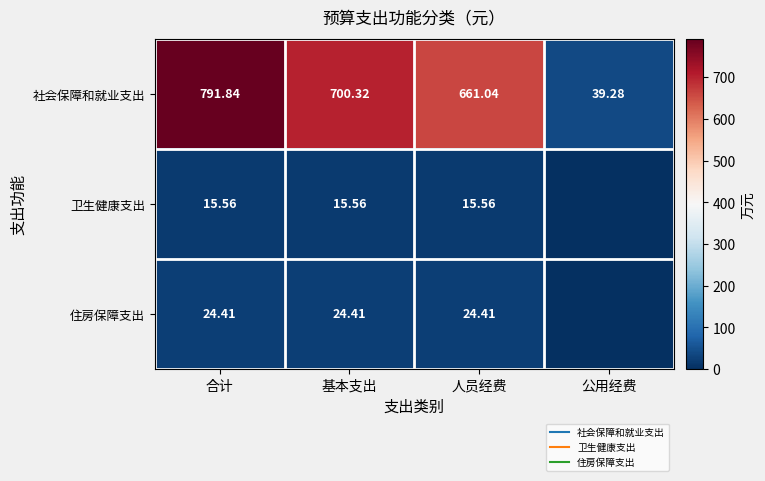

List the labels in order of 卫生健康支出 value, largest first.

合计, 基本支出, 人员经费, 公用经费